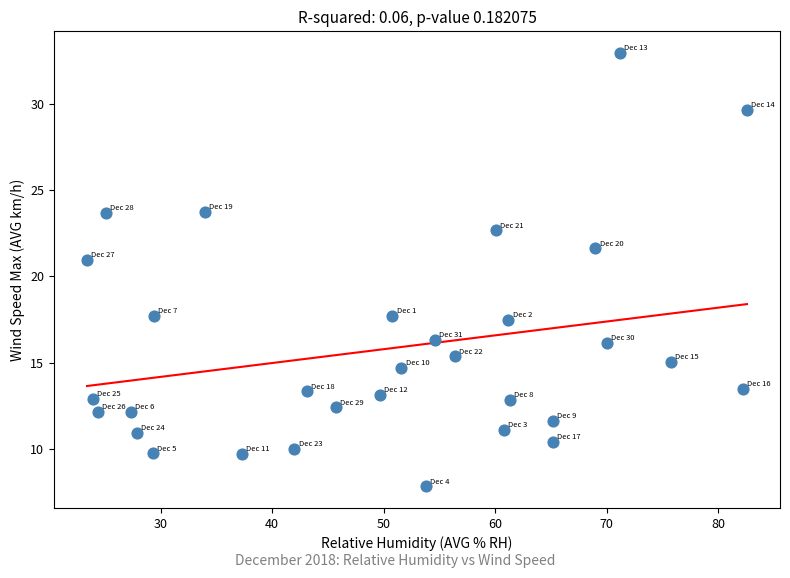

What is the range of Y values (max minus min)?

25.1